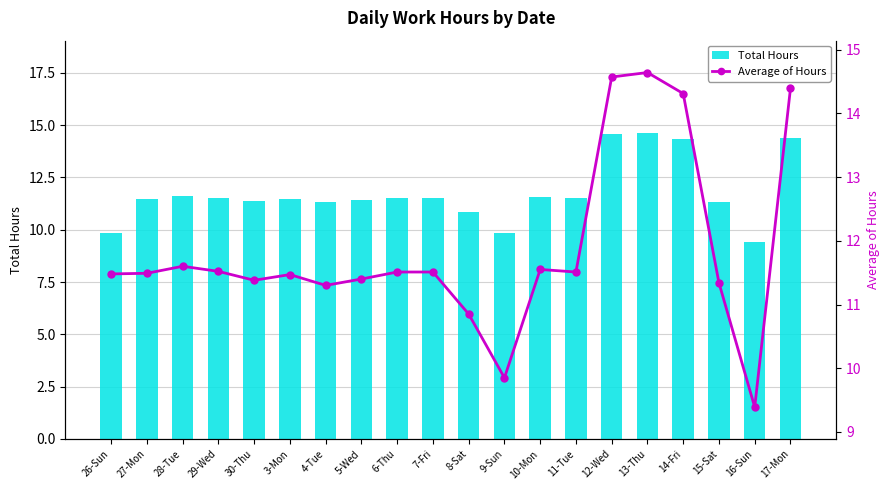

What is the total value across all series at 26-Sun?

21.3